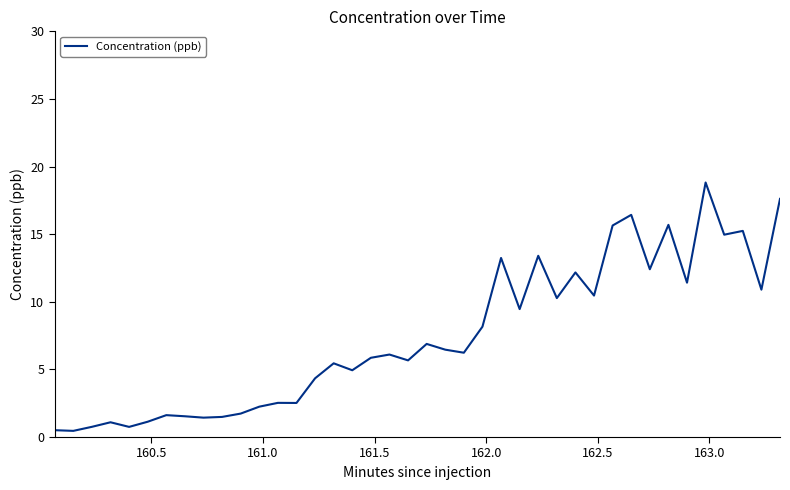

What is the maximum value shown in the chart?

18.8